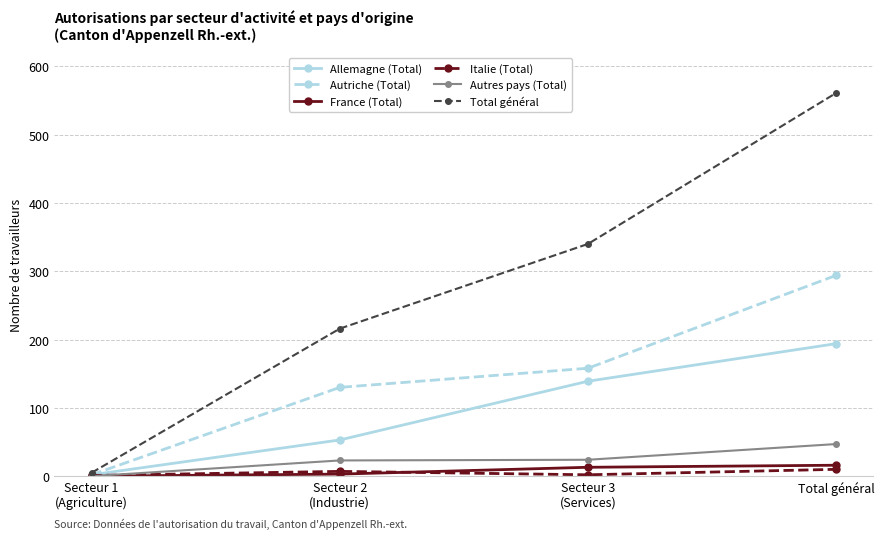

What is the difference between the Italie (Total) values at Total général and Secteur 3
(Services)?

8